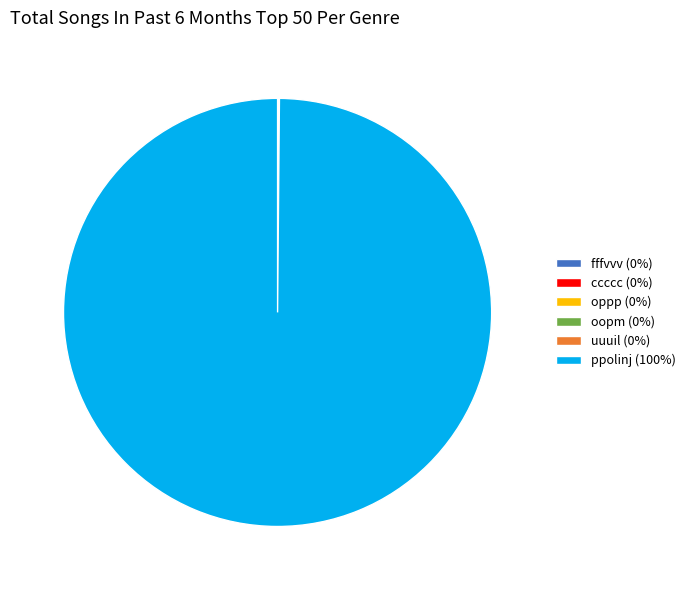

Which slice is the largest?

ppolinj